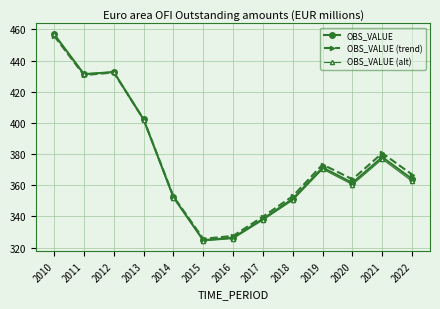

What value does the OBS_VALUE (trend) series have at 2020?

363.8